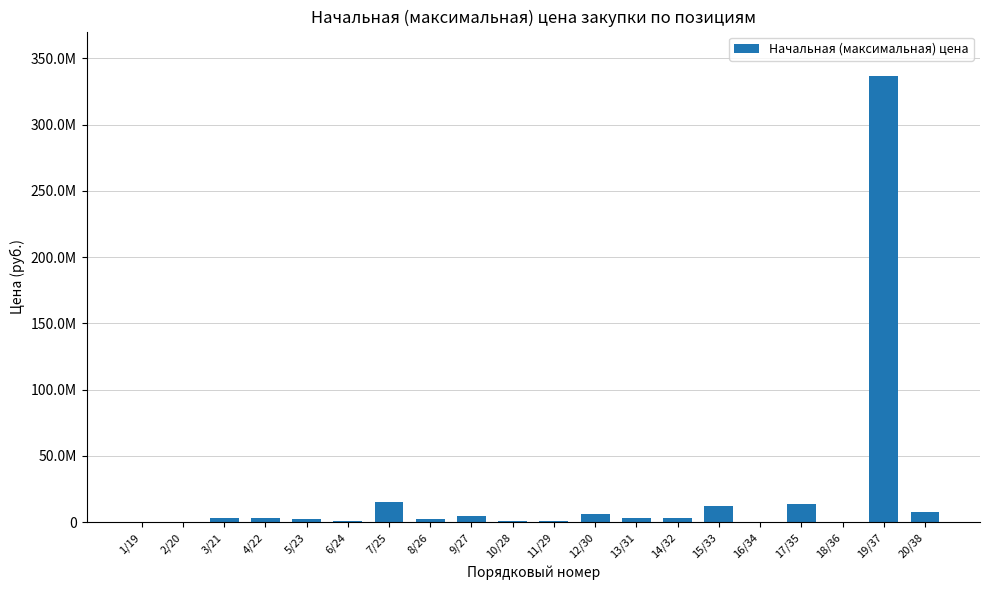

What is the ratio of the value at 4/22 to the value at 9/27?

0.7